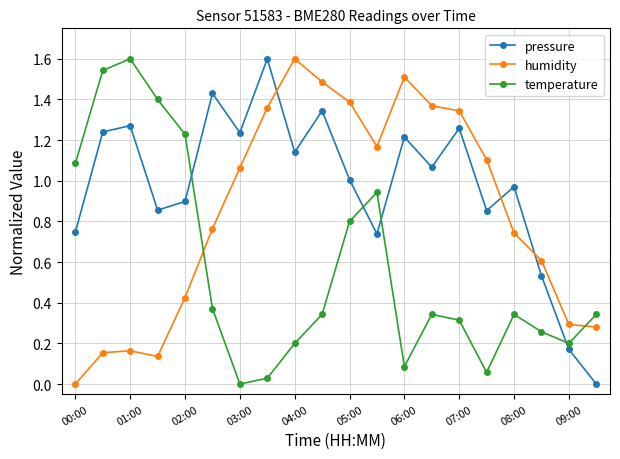

How many times do humidity and pressure cross each other?

3